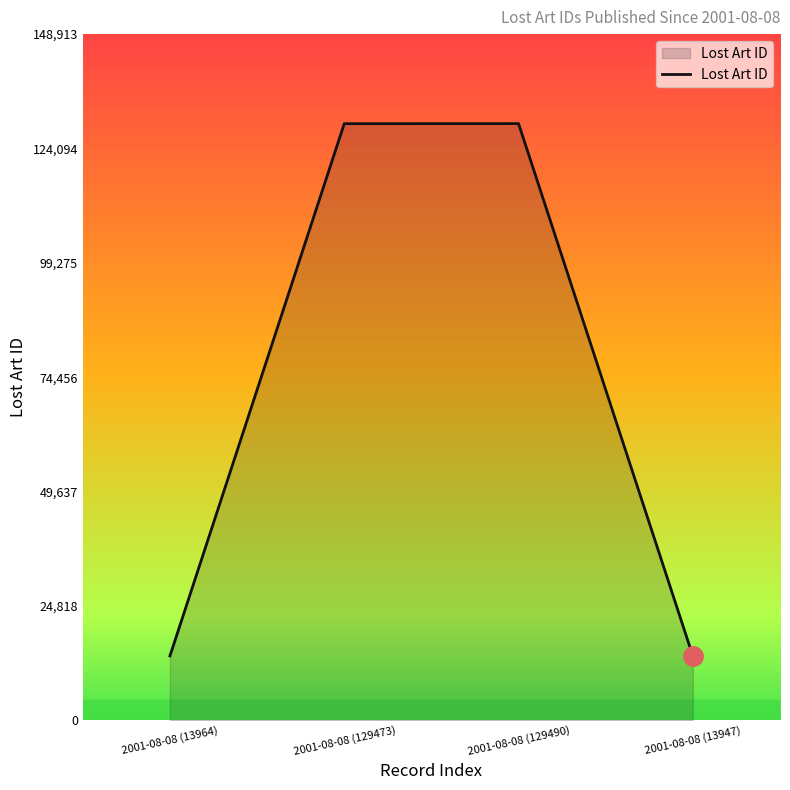

What is the difference between the maximum and minimum values?

115543